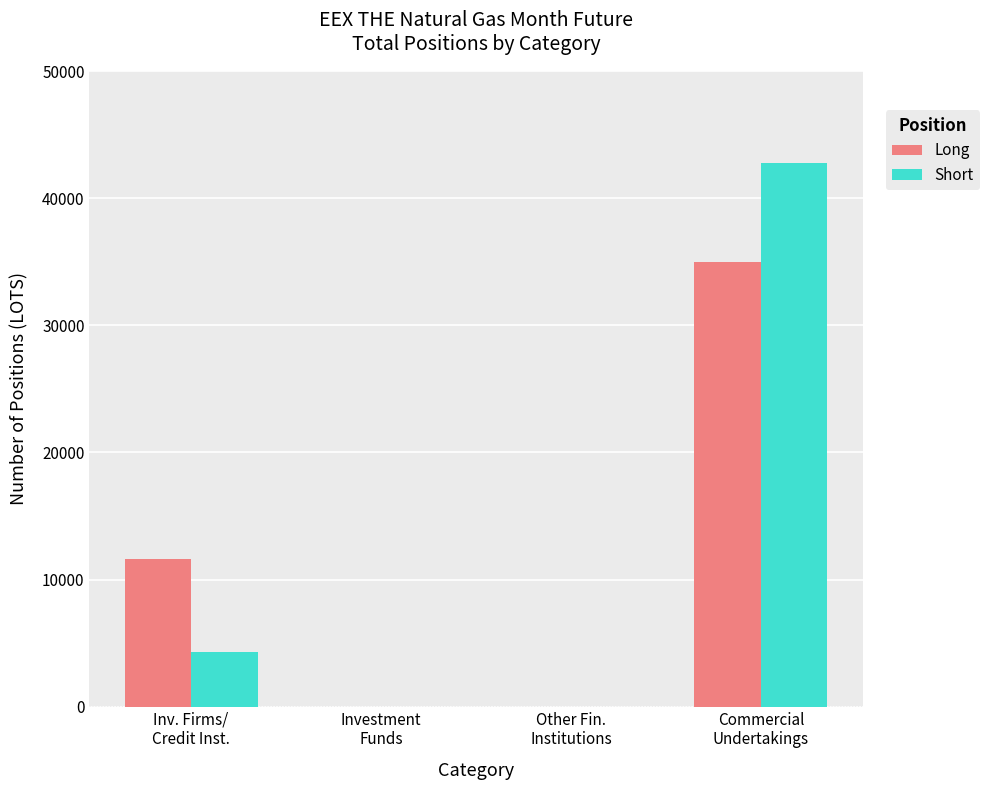

How many data points does each series have?

4